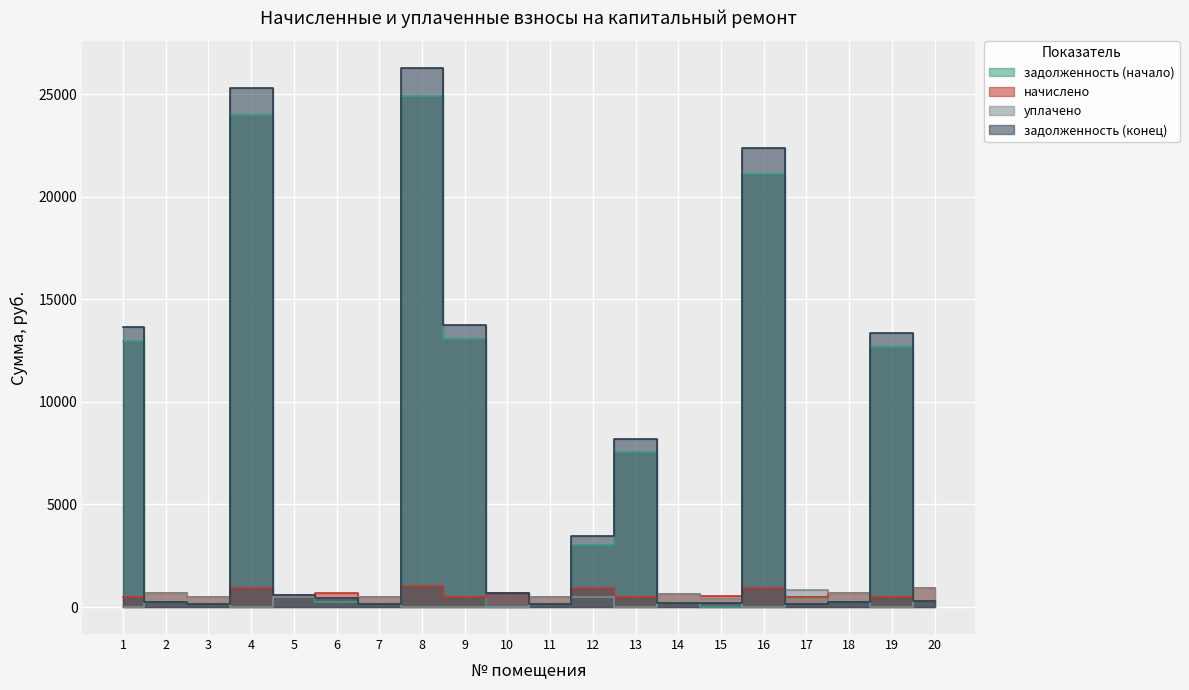

How many data points in задолженность (начало) are less than 499?

10